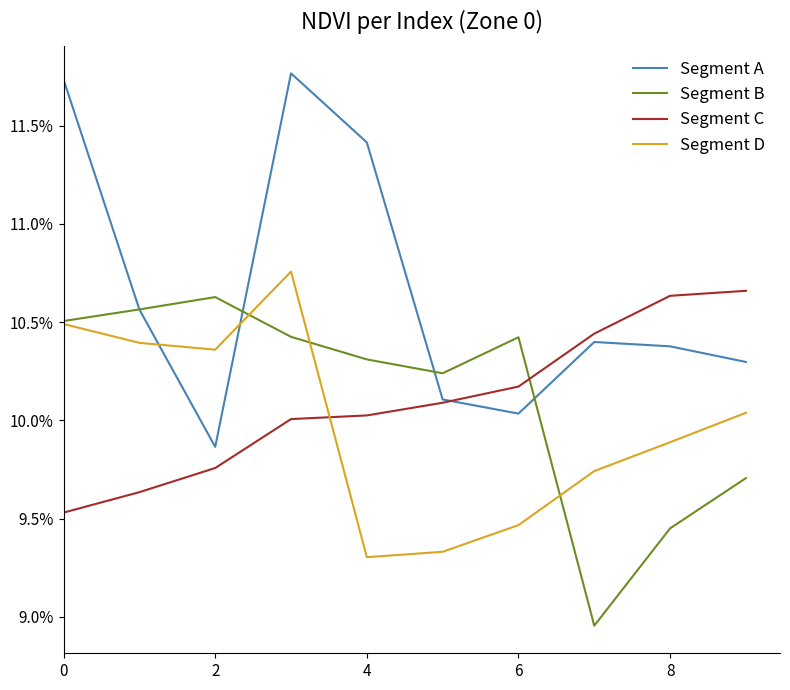

What are all the series names shown in the legend?

Segment A, Segment B, Segment C, Segment D